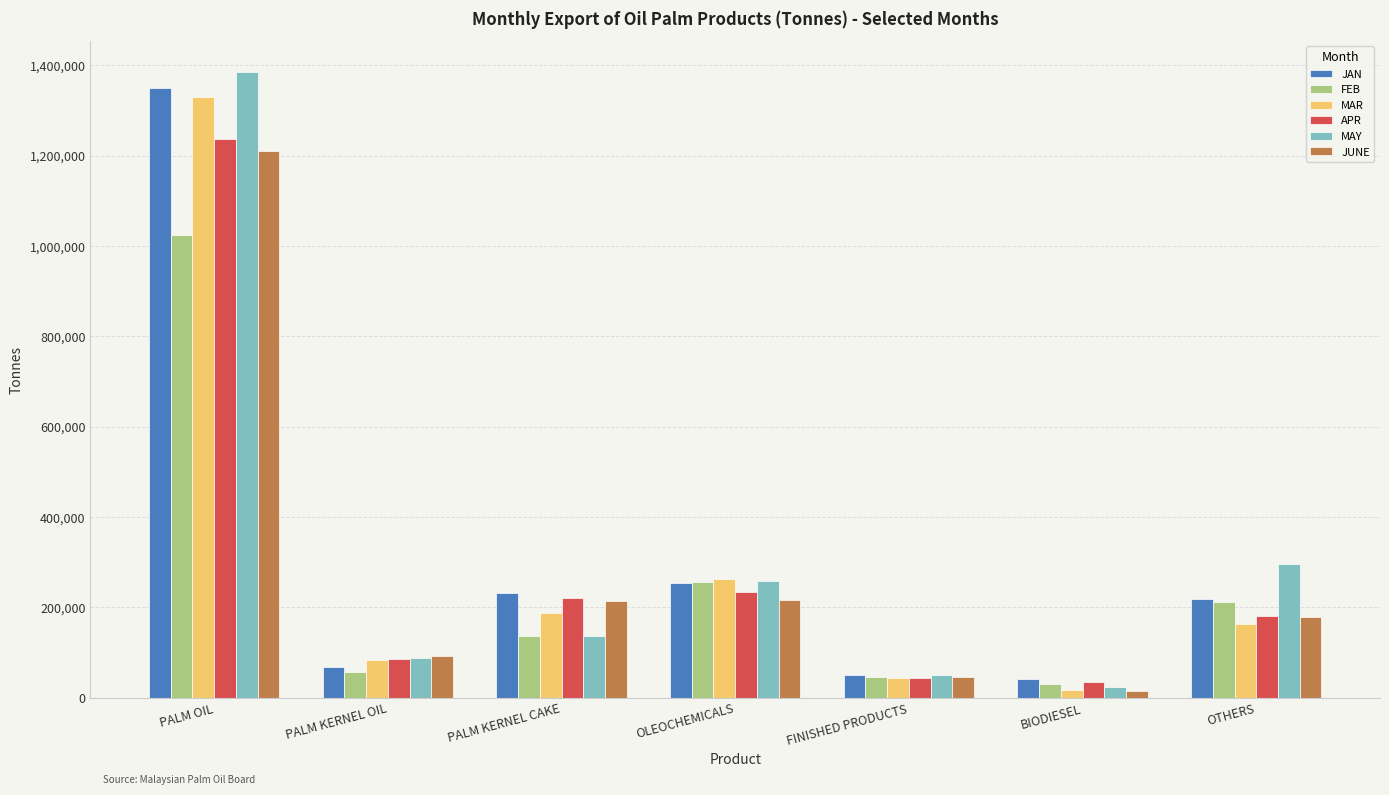

Where is JAN nearest to the value 695016?

OLEOCHEMICALS